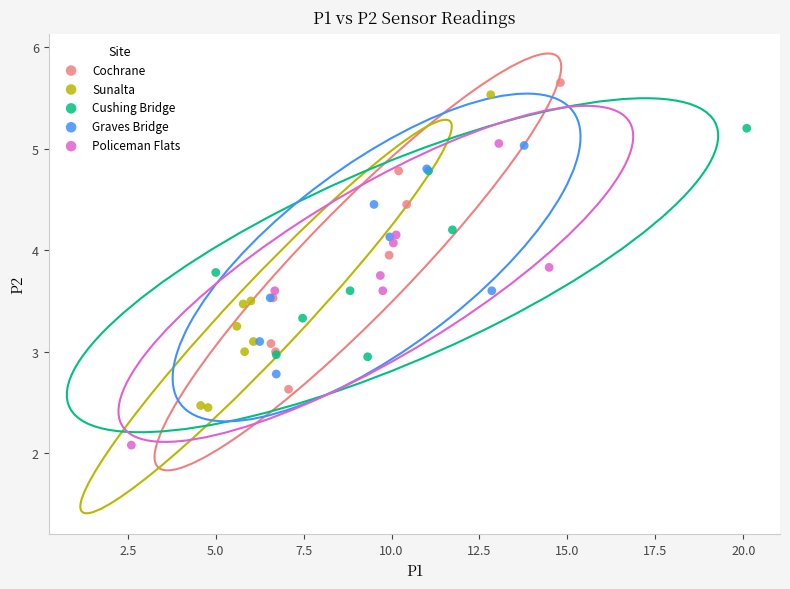

Which series contains the lowest Y value?

Policeman Flats